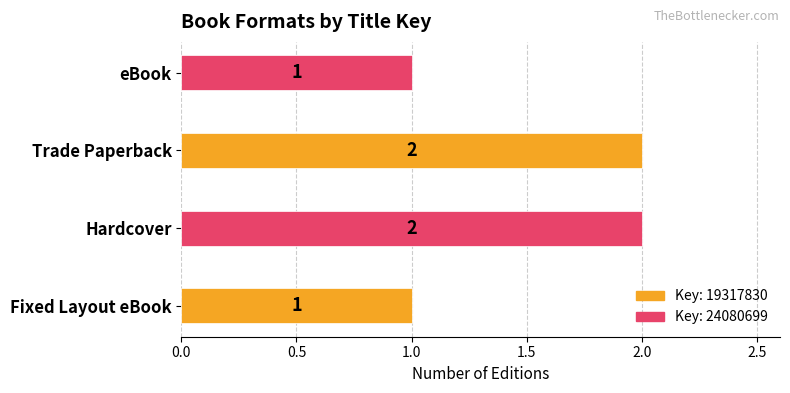

How many values are between 1 and 2?

4